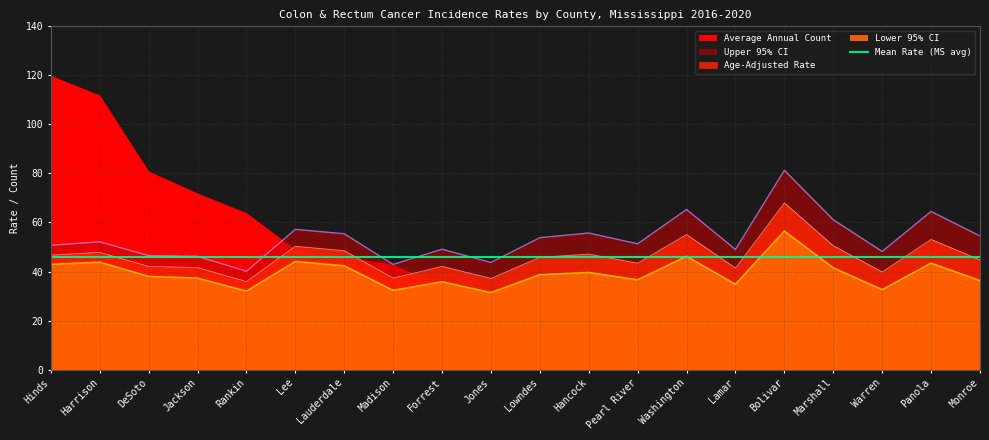

True or false: Age-Adjusted Rate and Upper 95% CI intersect in this chart.

False